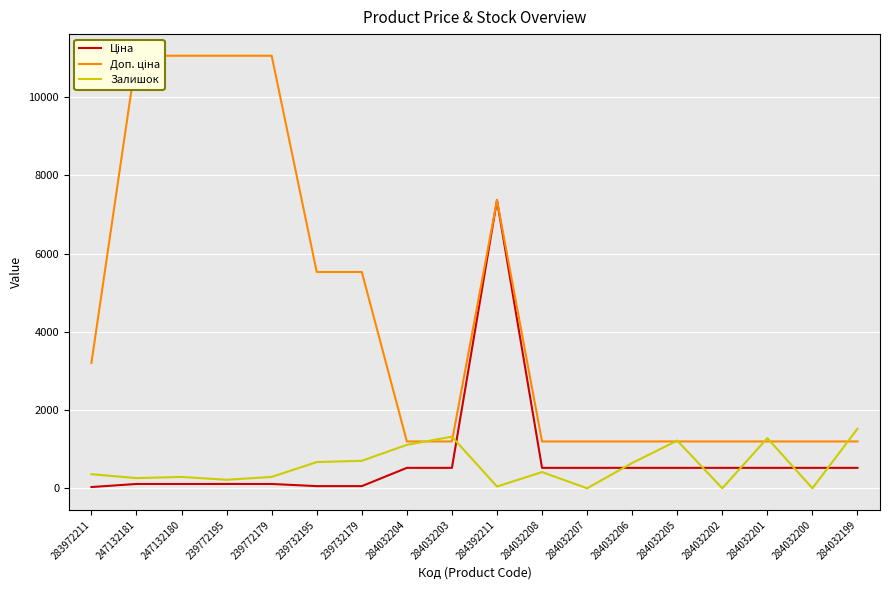

What is the value of the Ціна point at the 11th from the left?

522.2